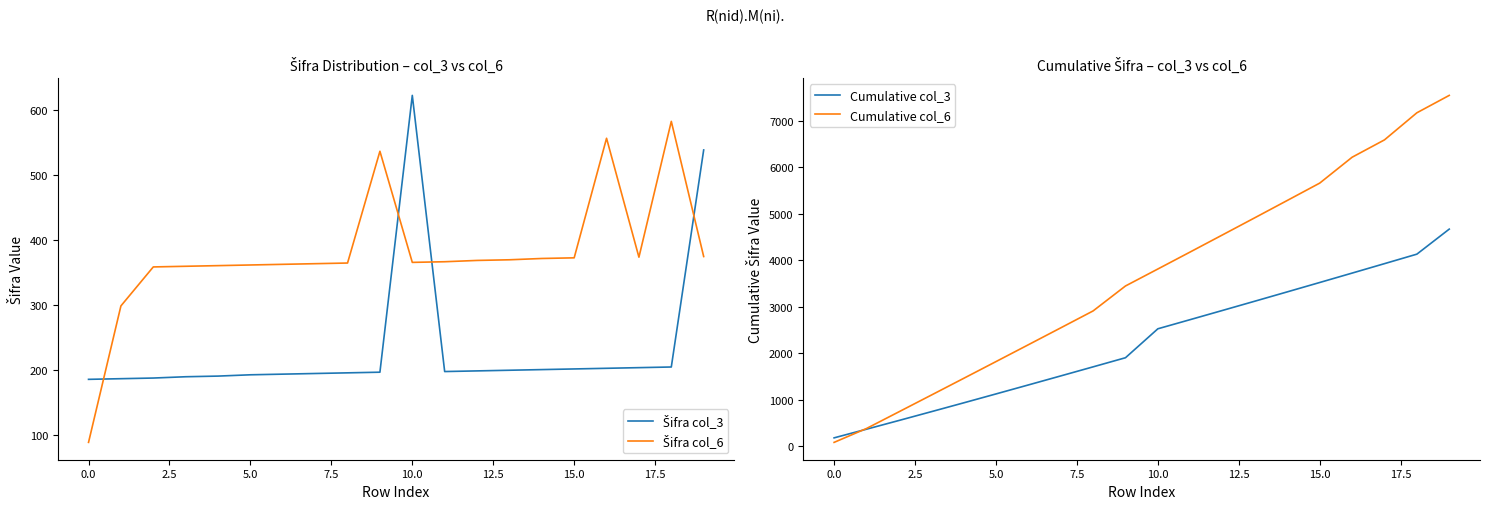

What is the maximum value for Cumulative col_3?

4671